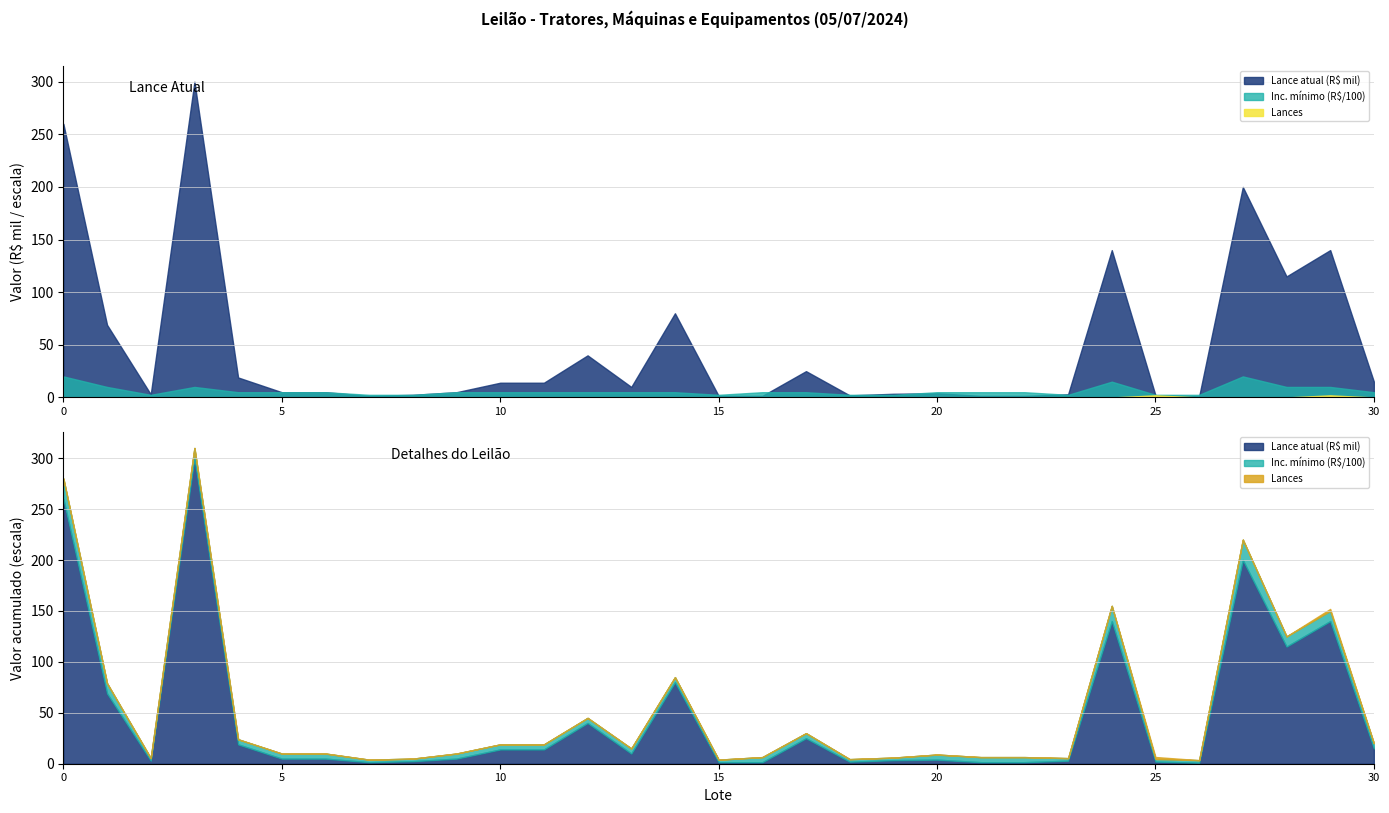

What is the sum of all Lance atual (R$) values?

1484600